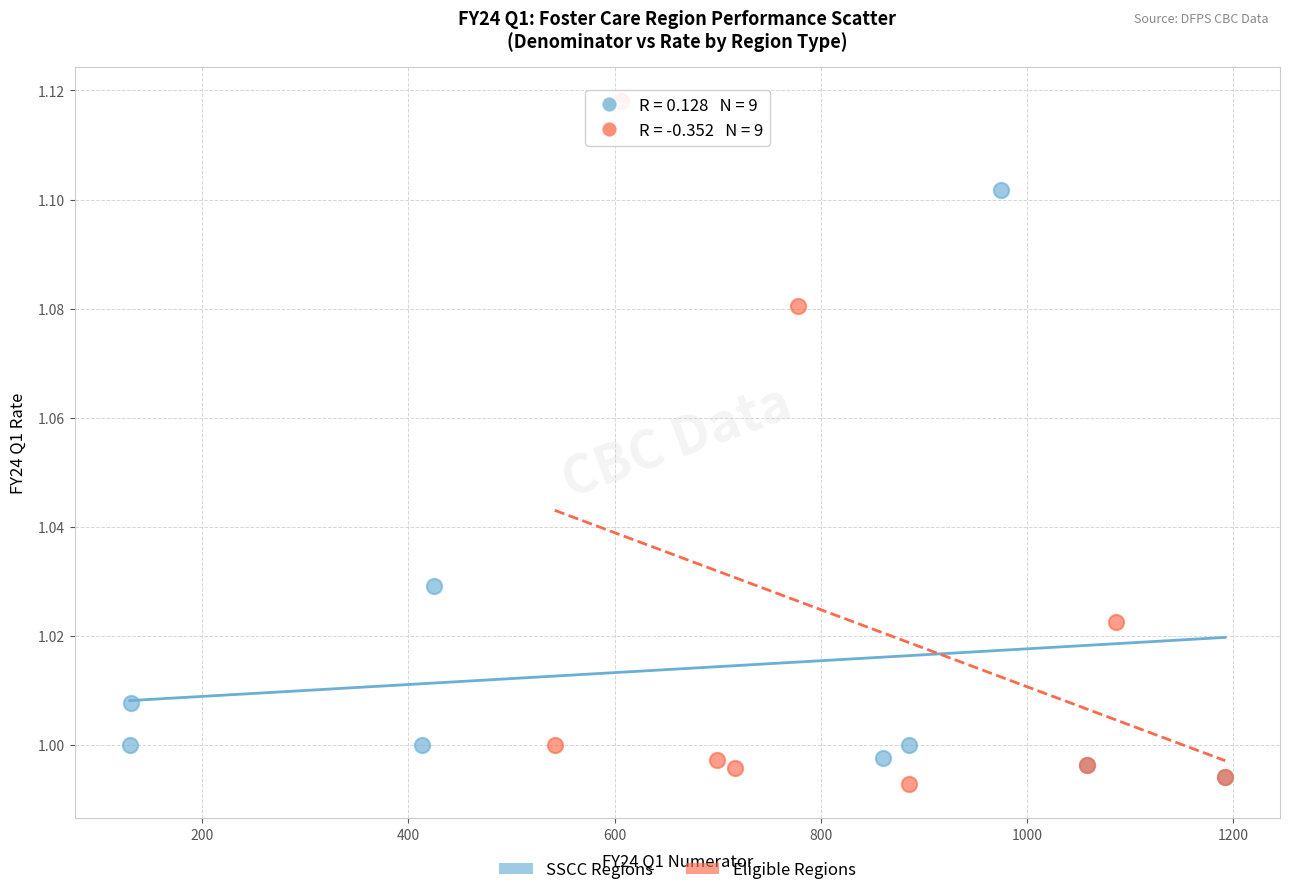

What are all the series names shown in the legend?

SSCC Regions, Eligible Regions